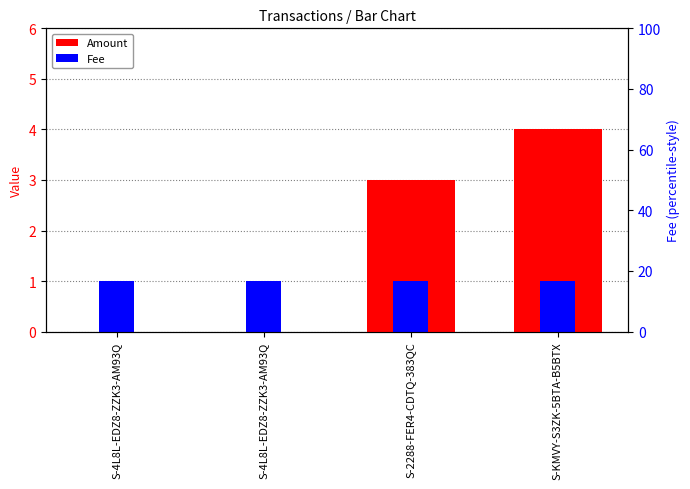

What are all the series names shown in the legend?

Amount, Fee